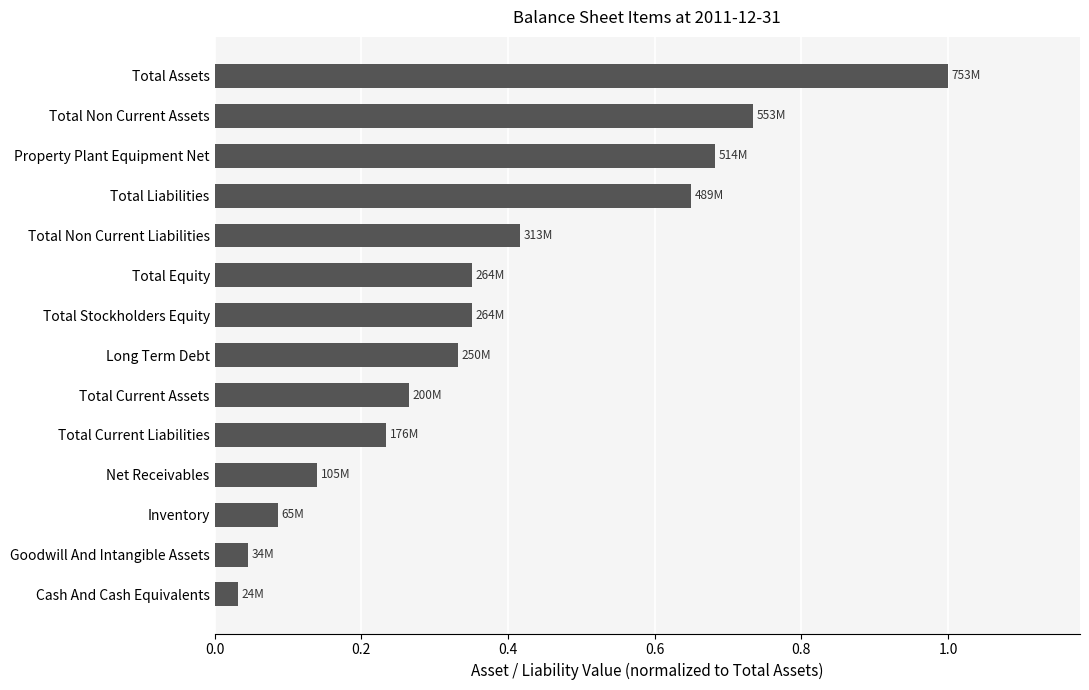

Are the bars grouped side by side (vs. stacked)?

No